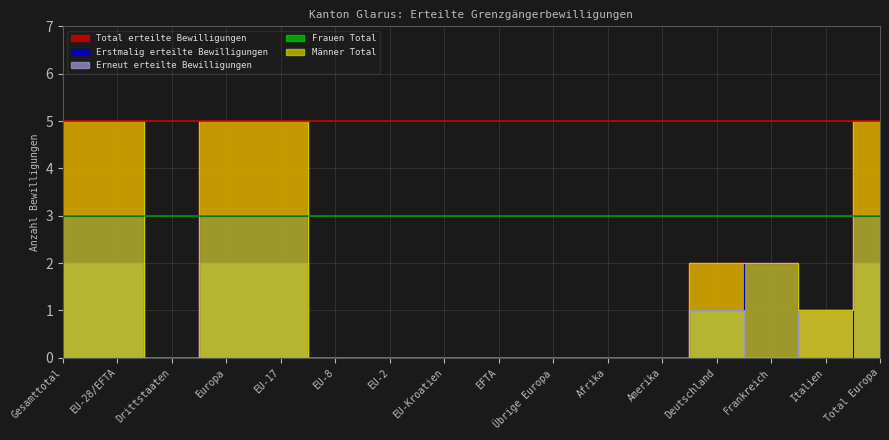

At which category does Erneut erteilte Bewilligungen reach its first local valley?

Drittstaaten